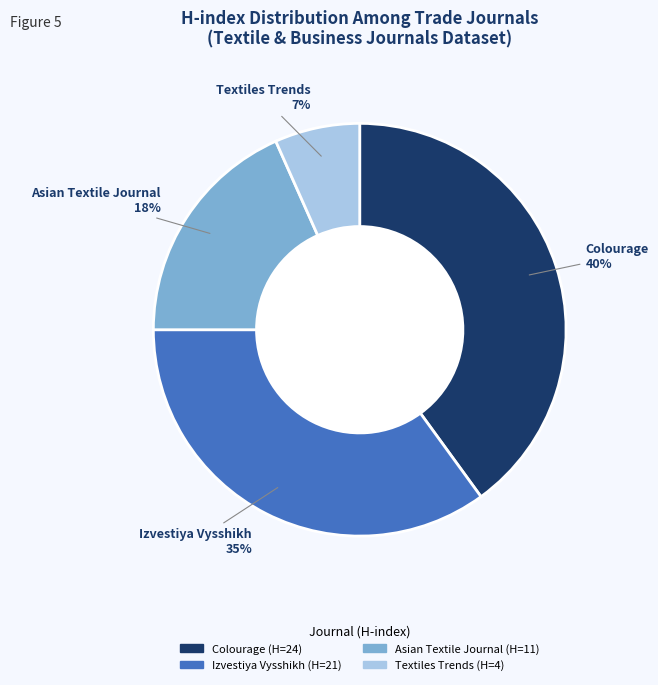

Is Textiles Trends the majority of the pie?

No